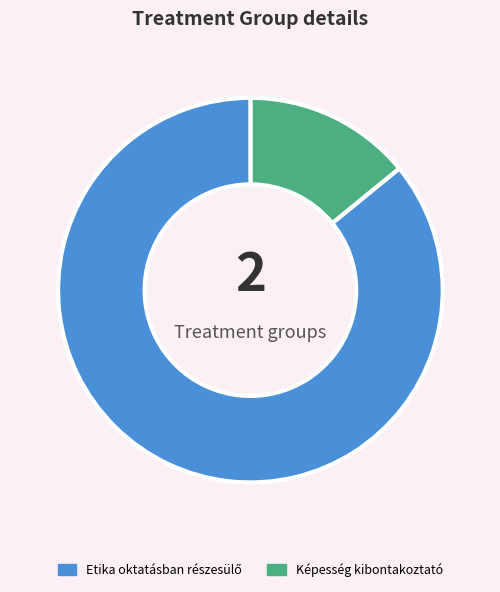

Is there a majority slice in this chart?

Yes